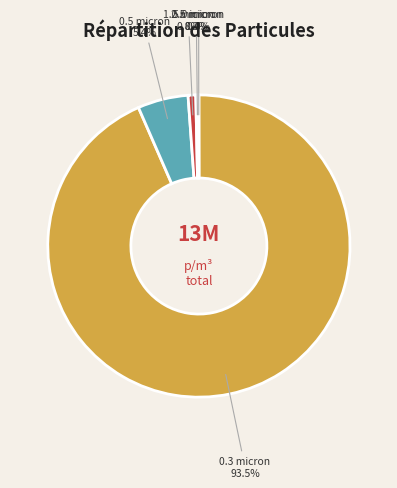

Which slice is the largest?

0.3 micron